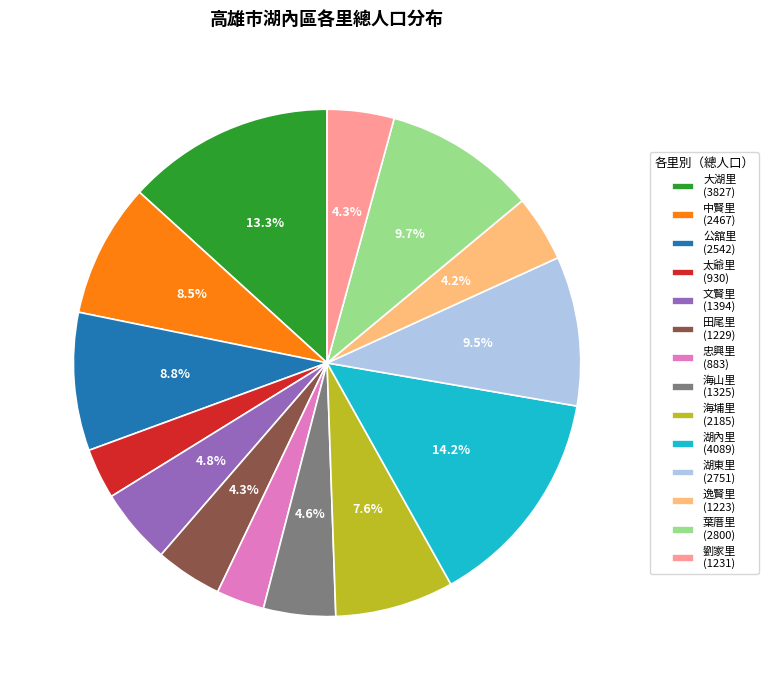

True or false: 田尾里 accounts for 4% of the total.

True